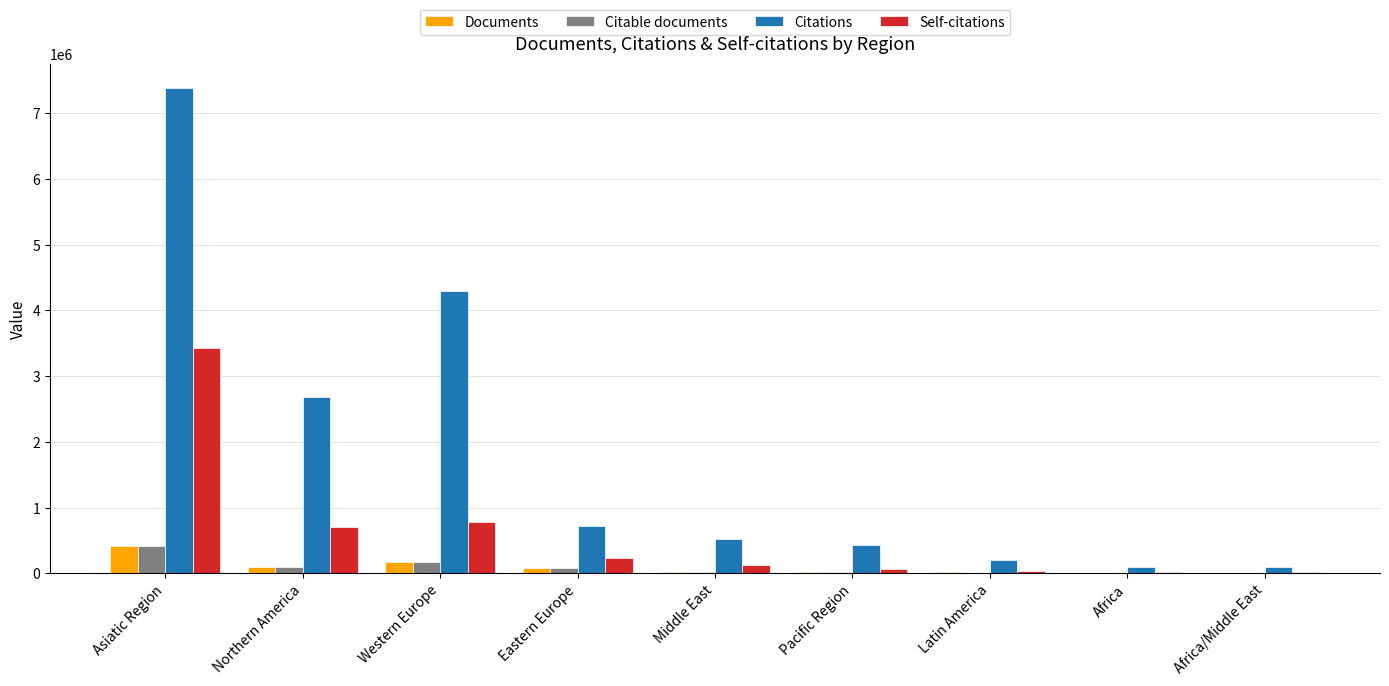

Count the number of categories in the chart.

9